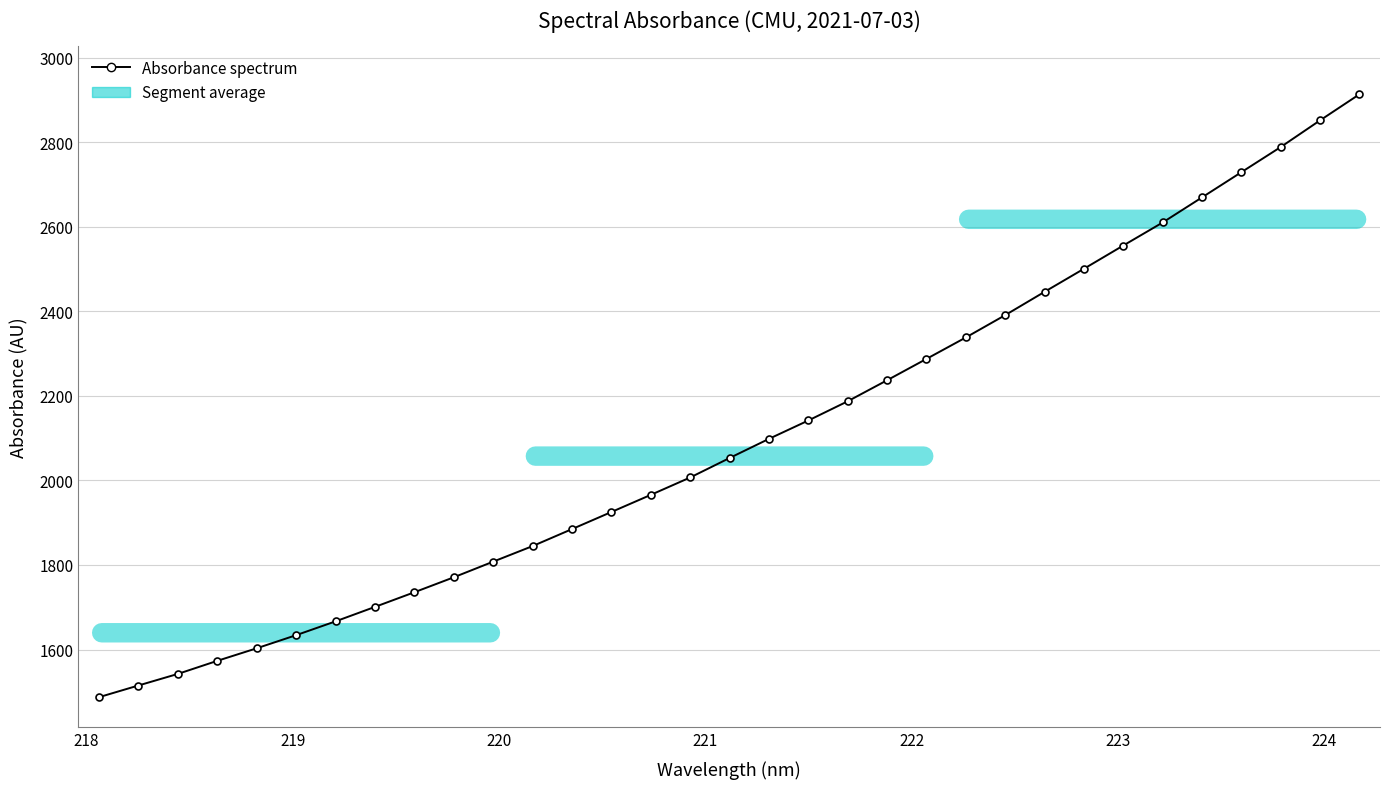

How many values are below 2052?

16